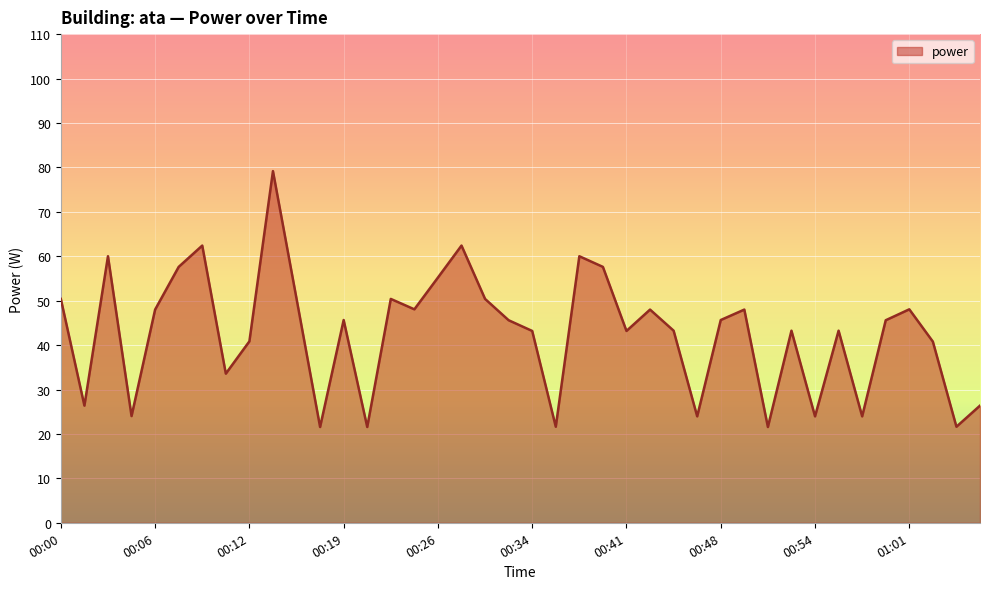

How many interior local valleys (lower than both neighbors) does the data have?

13